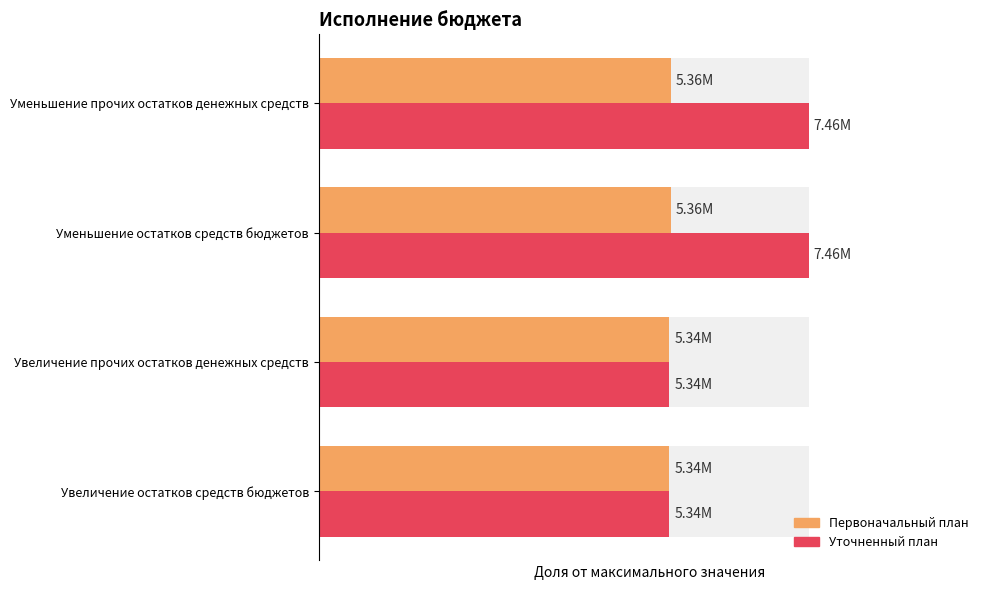

What are all the series names shown in the legend?

Первоначальный план, Уточненный план